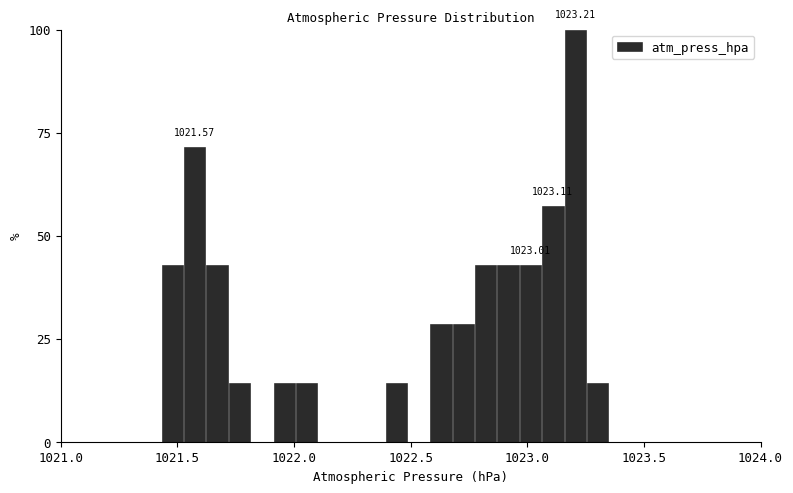

Around what value on the x-axis is the tallest bar? Give the approximate position of its centre, as read against the axis.

1023.20